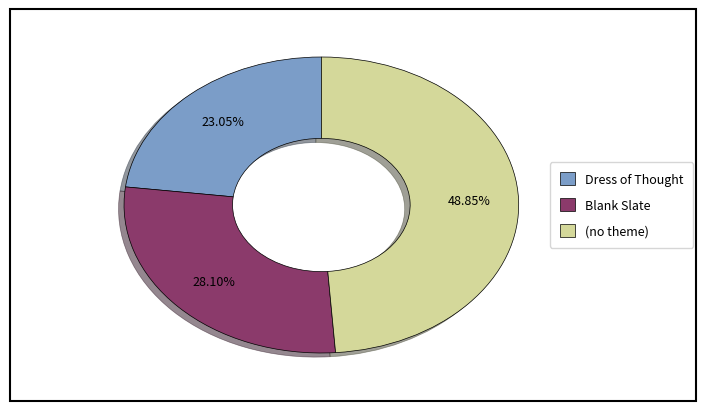

True or false: Dress of Thought accounts for 10% of the total.

False